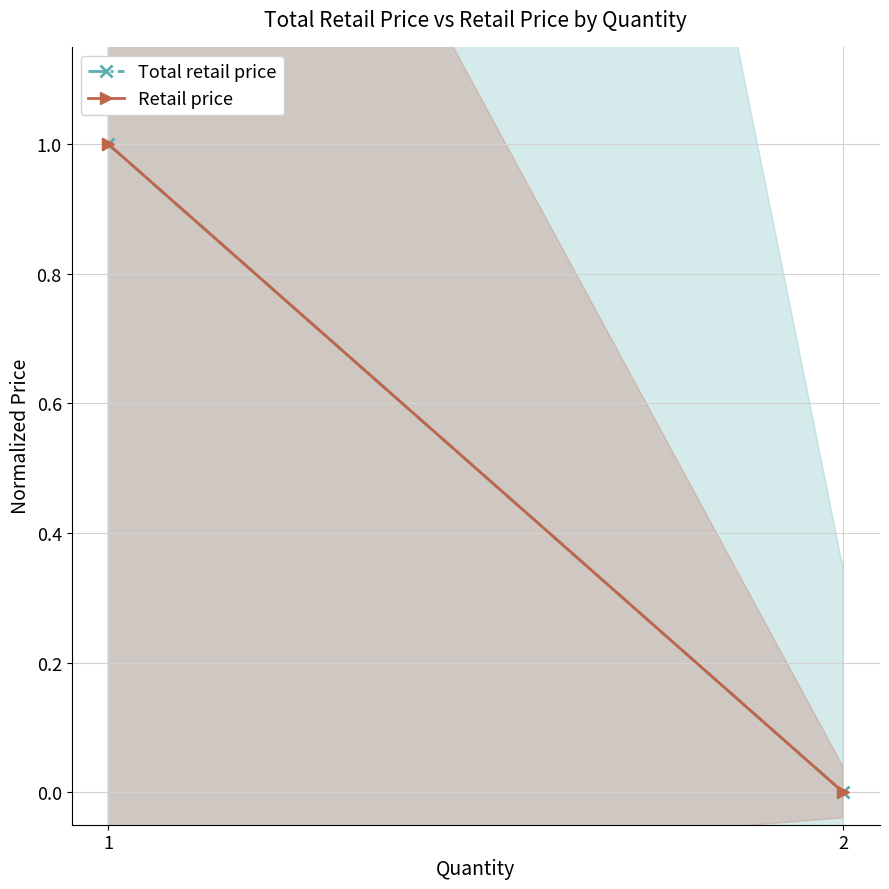

What is the greatest value displayed?

1